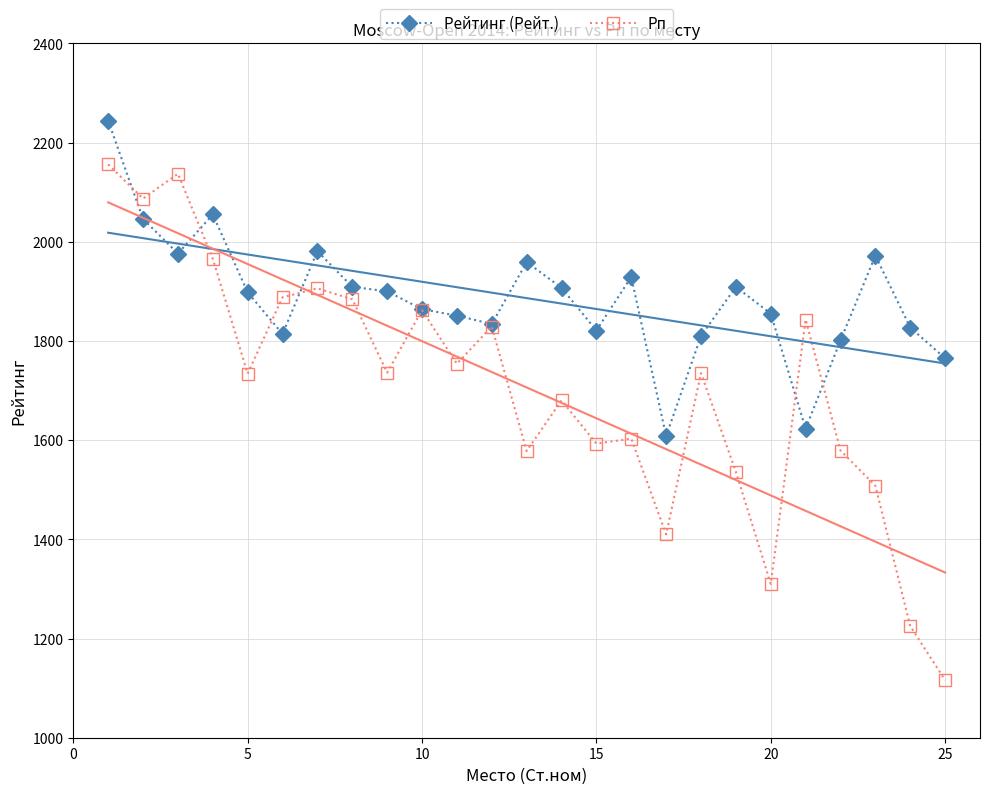

What is the minimum value for Рейтинг (Рейт.)?

1608